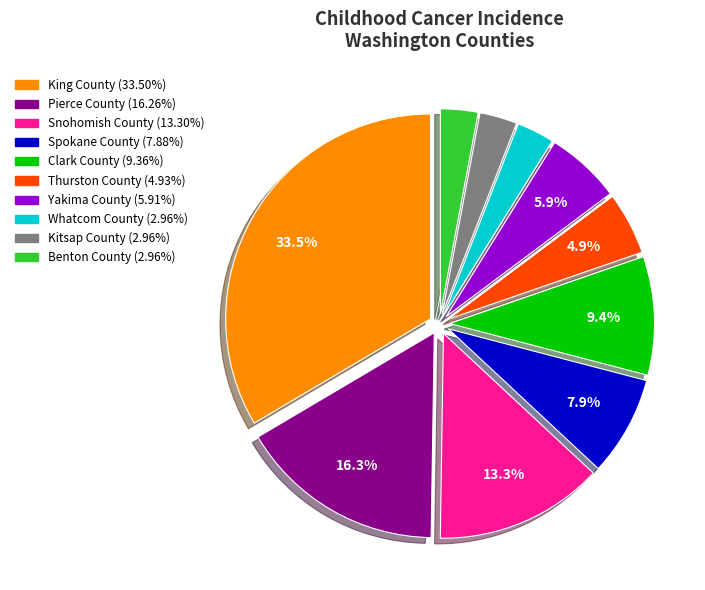

Does any single category account for the majority?

No